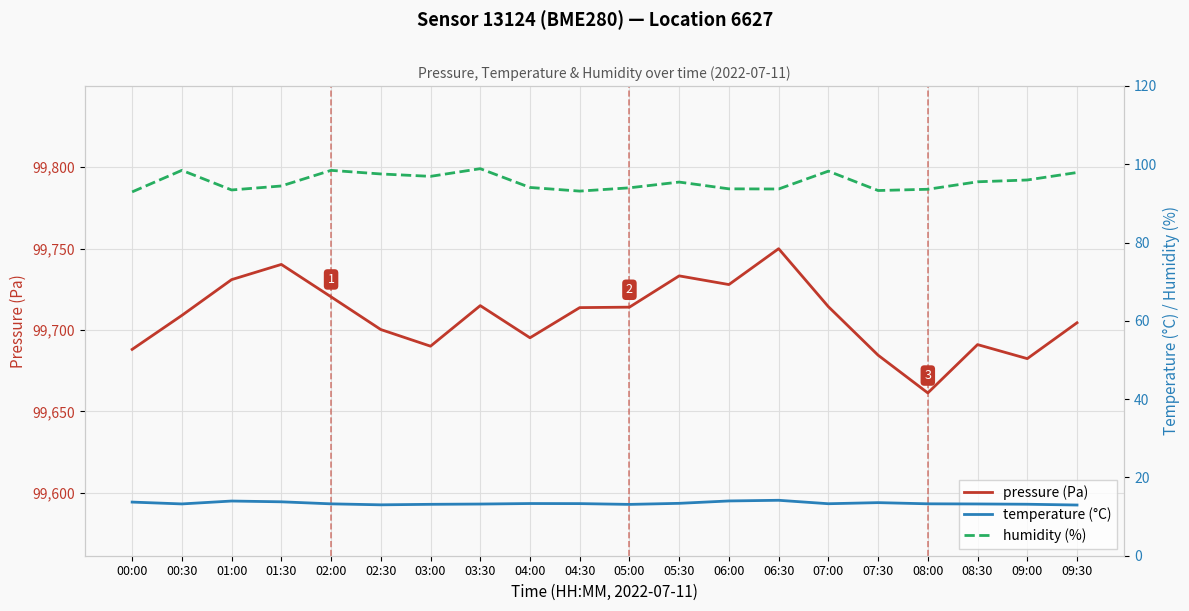

True or false: pressure (Pa) and temperature (°C) intersect in this chart.

False